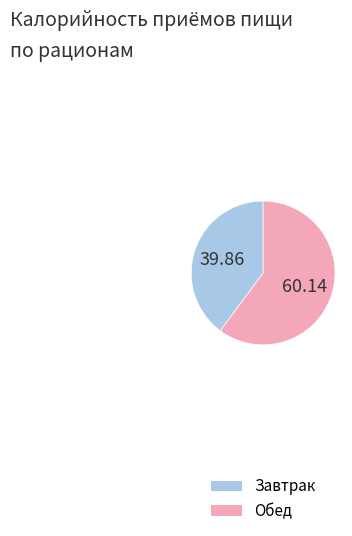

Rank the categories by value from highest to lowest.

Обед, Завтрак